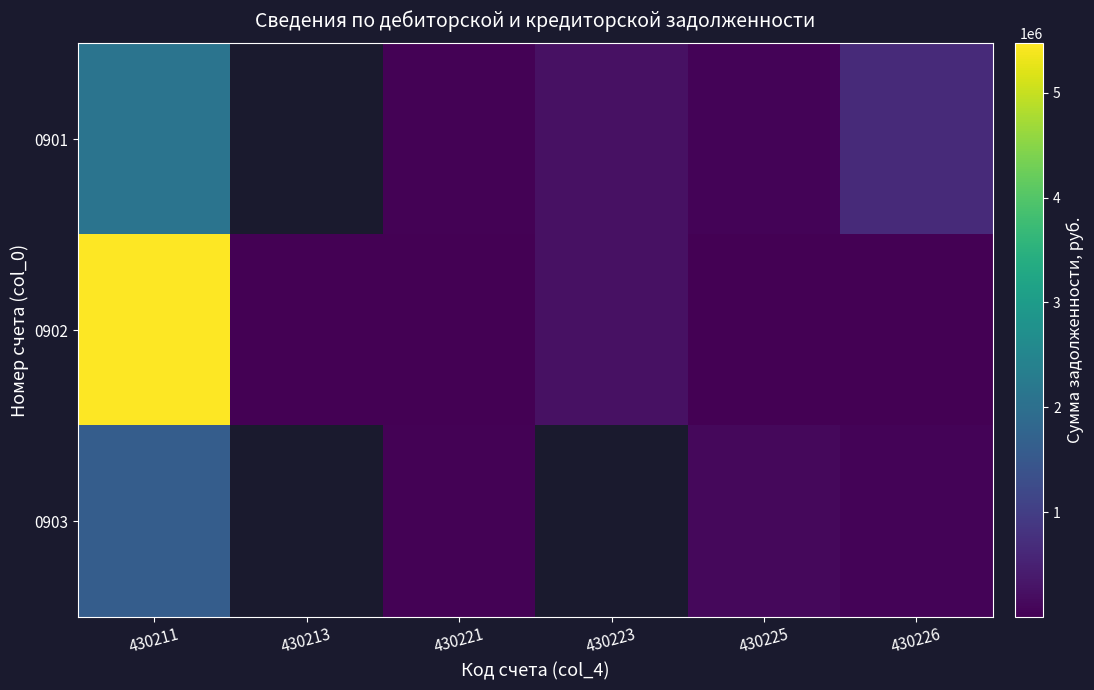

How many distinct data groups are displayed?

3